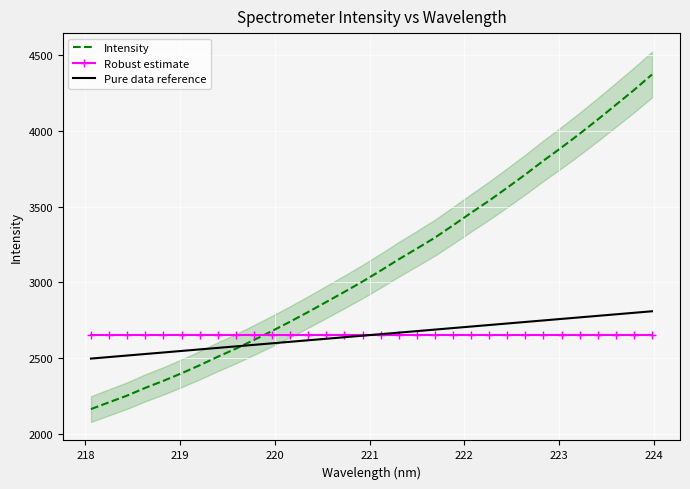

How many lines are shown in the chart?

3